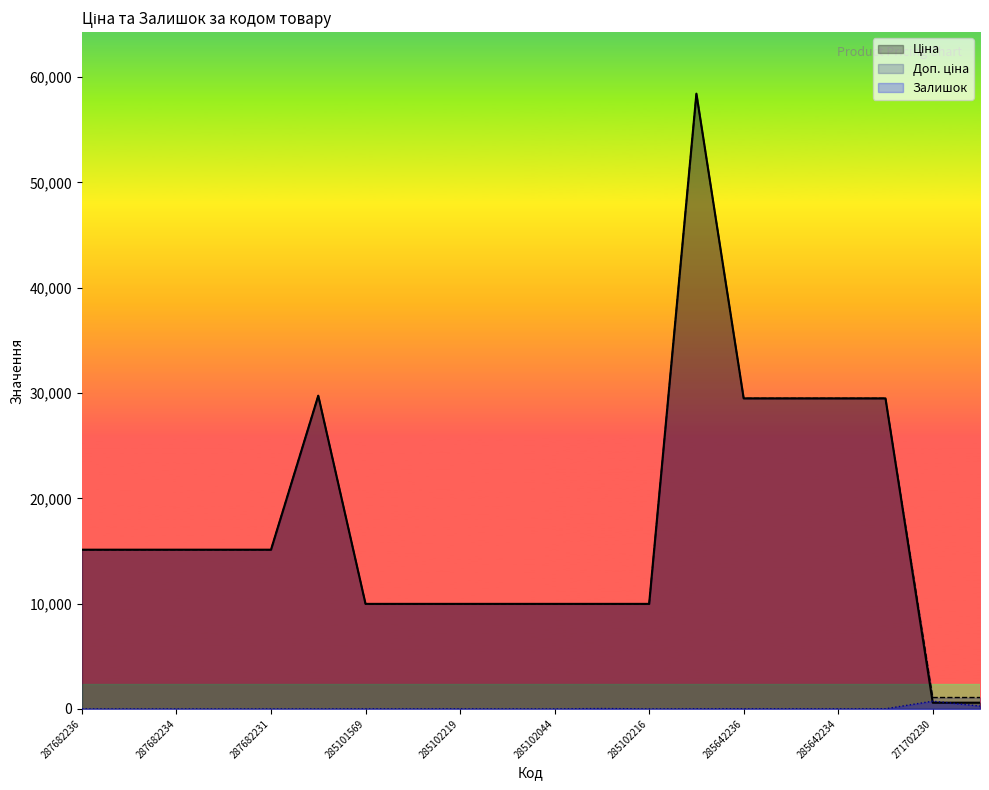

Which category has the lowest value across all series?

287682236